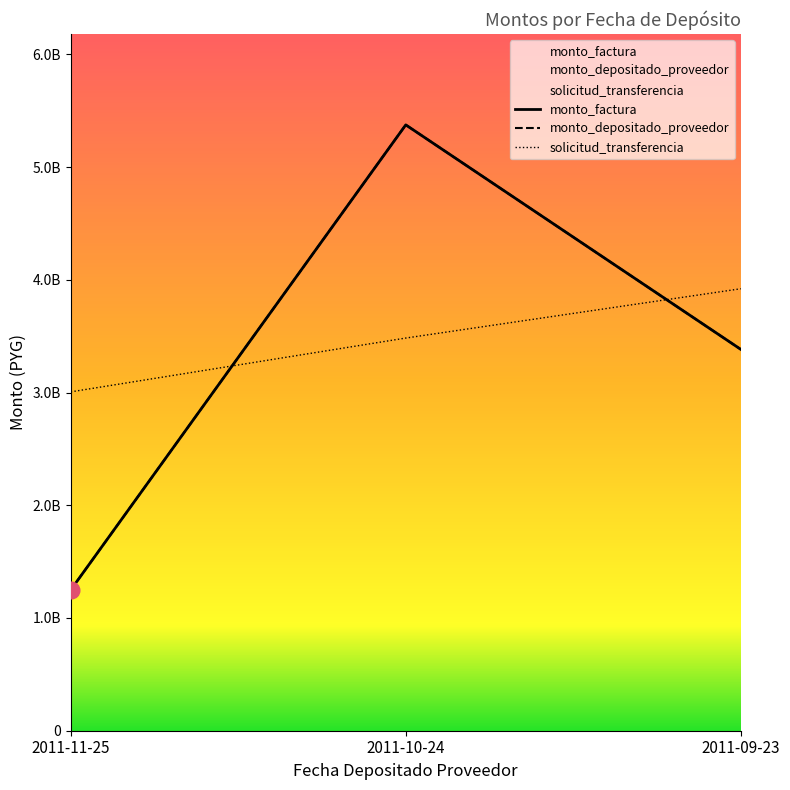

Between 2011-10-24 and 2011-09-23, which is larger?

2011-10-24